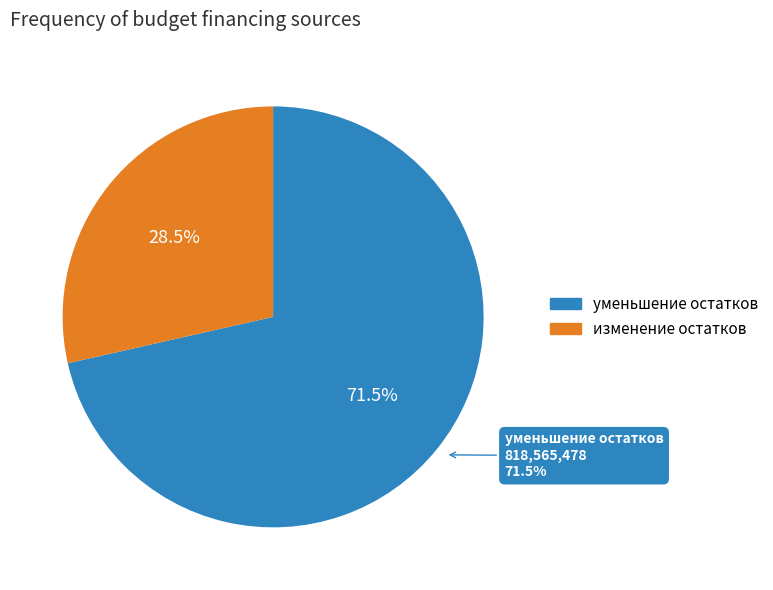

What percentage do изменение остатков средств and уменьшение остатков средств, всего together represent?

100.0%